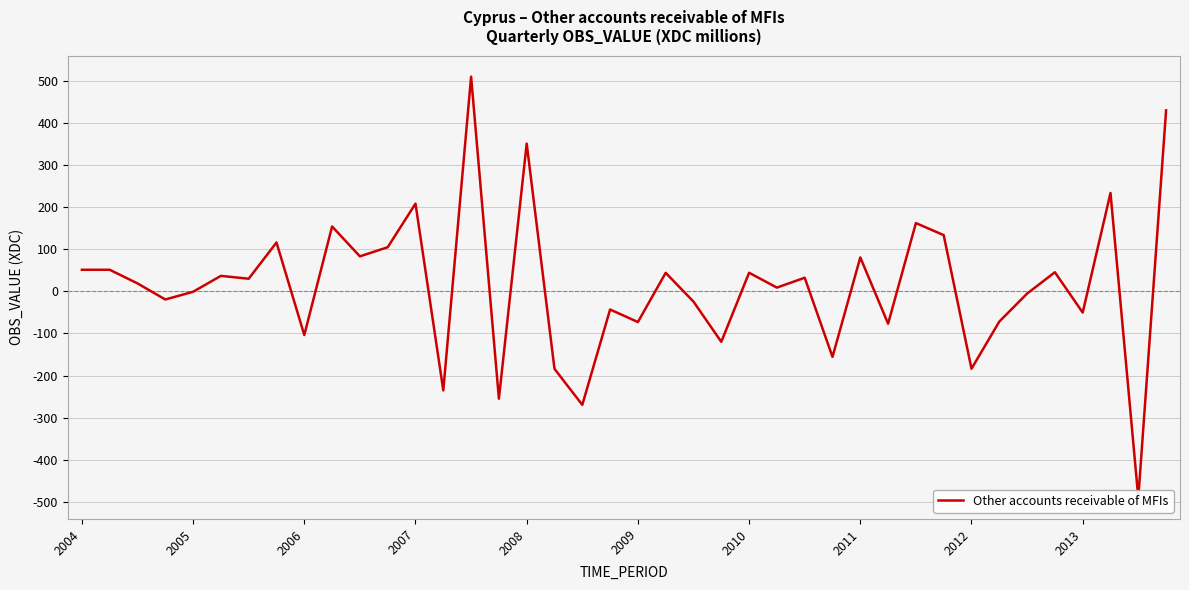

The value at 10 is 83.1. True or false?

True